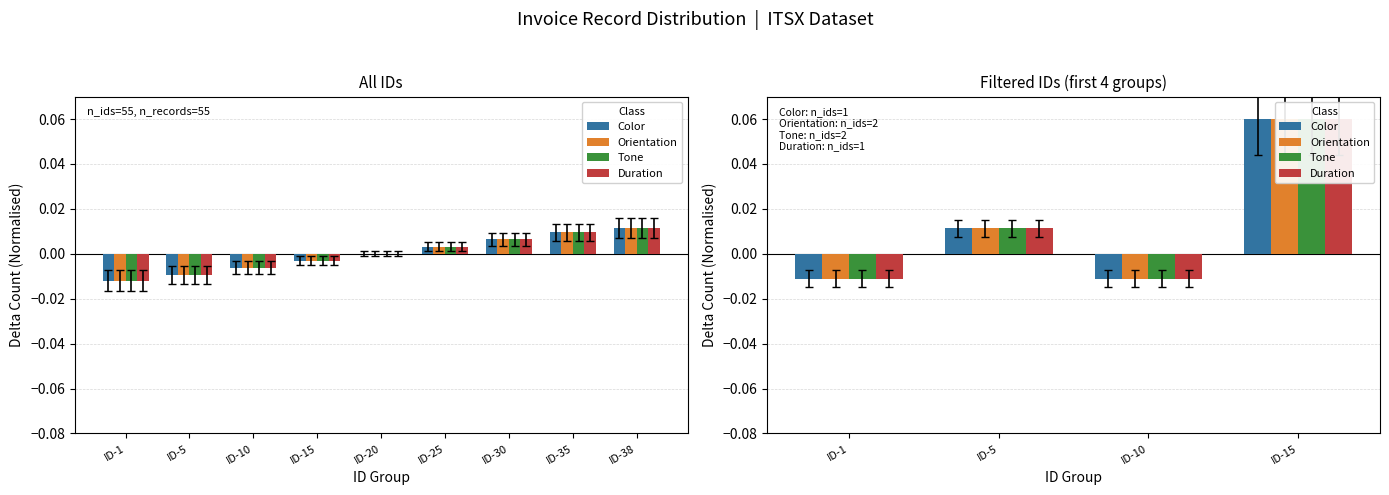

List the series in order of their peak value, highest first.

Color, Orientation, Tone, Duration